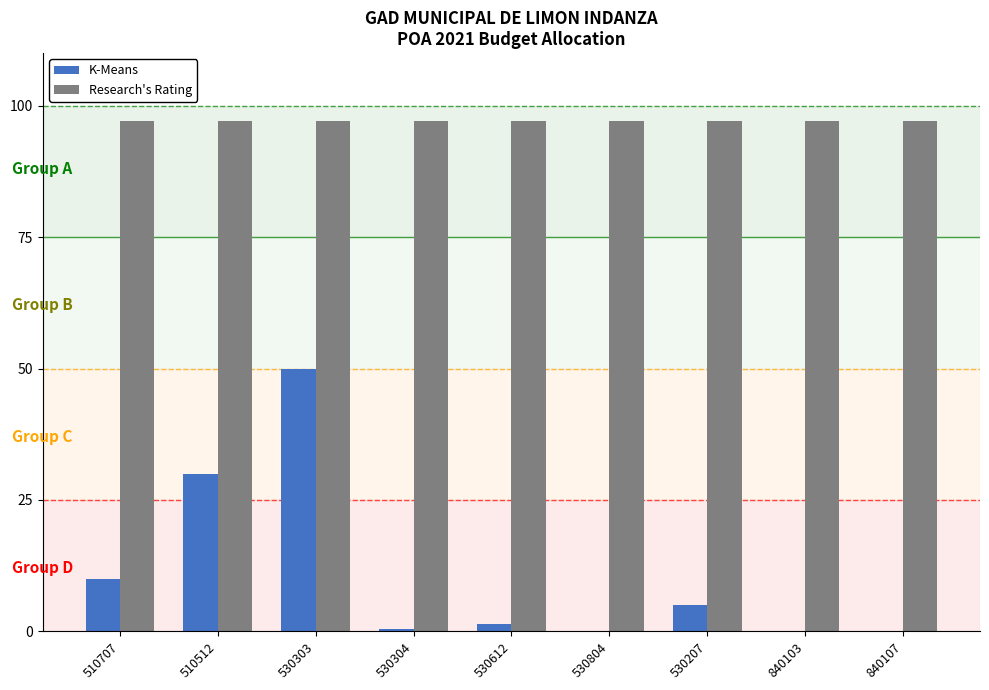

The Research's Rating series shows 55.4 at 840103. True or false?

False